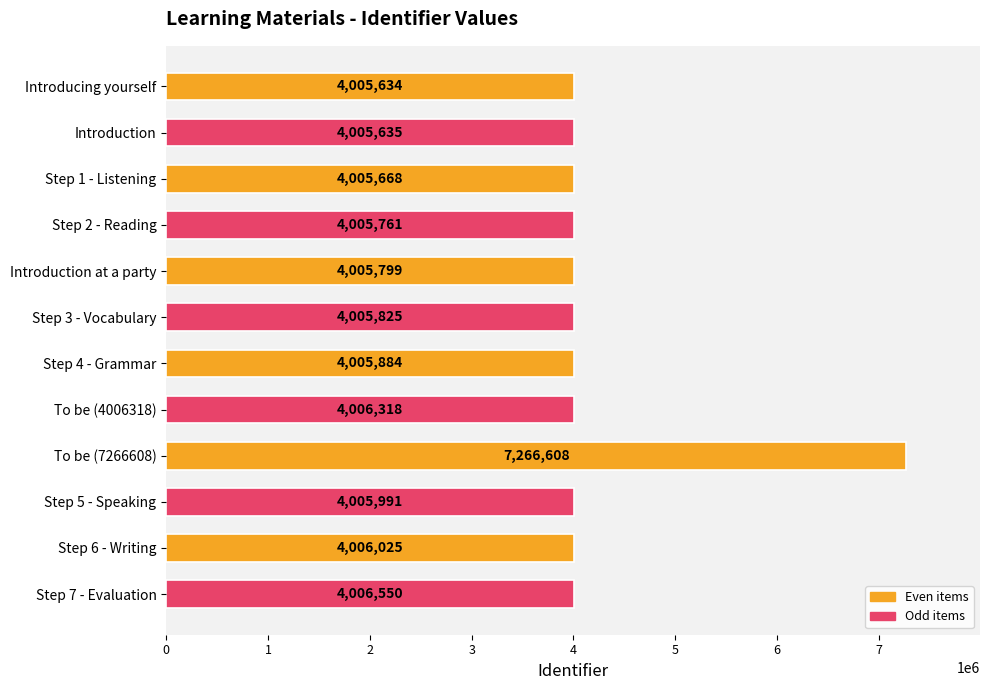

Between Step 5 - Speaking and Step 7 - Evaluation, which is larger?

Step 7 - Evaluation